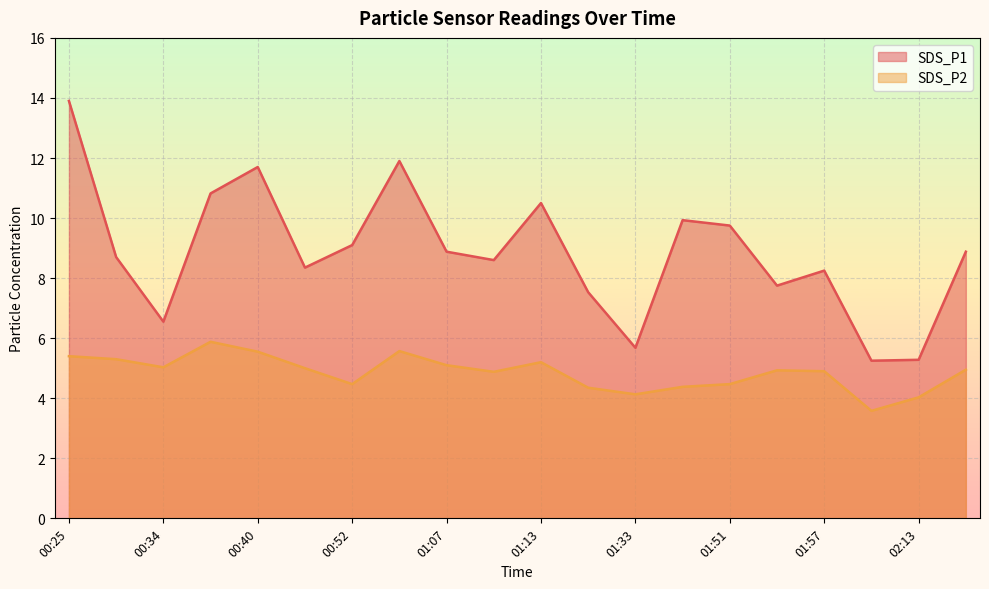

What is the total value across all series at 01:54?

12.7